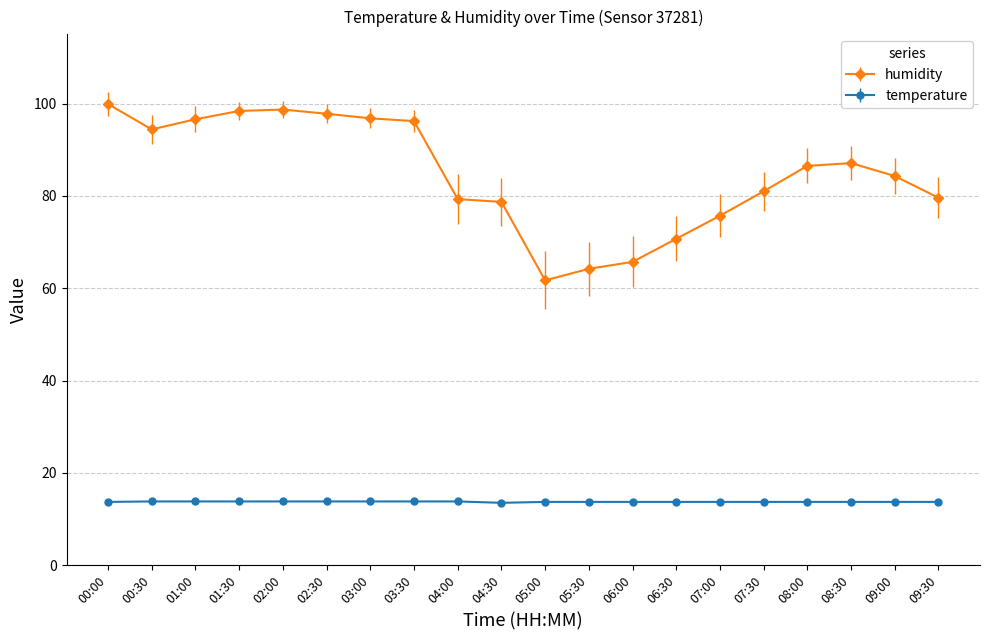

Which series changed the most between 00:30 and 01:00?

humidity